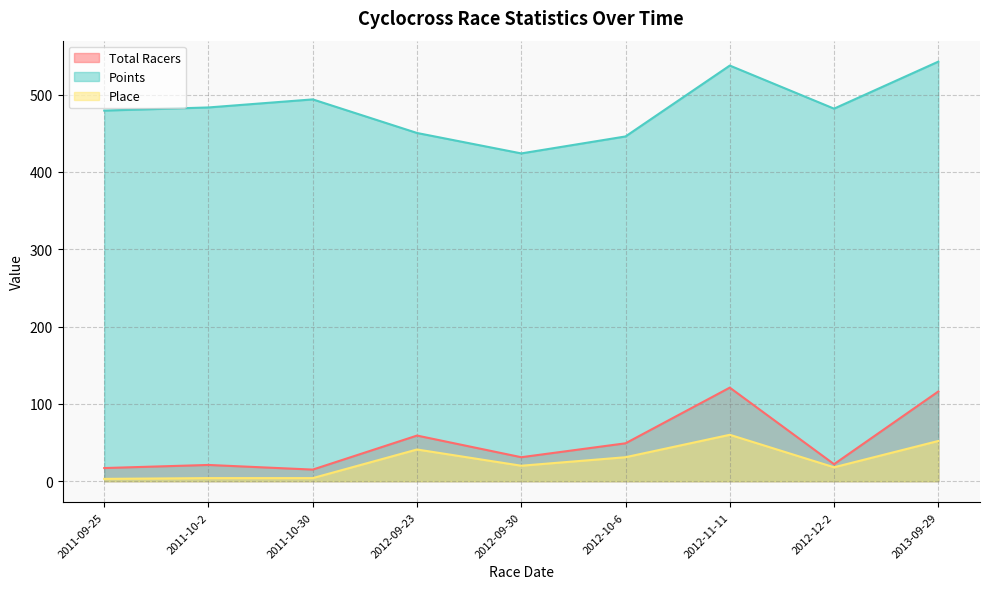

Reading left to right, extract all data points from this chart.

Total Racers: 17.0	21.0	15.0	59.0	31.0	49.0	121.0	22.0	116.0
Points: 479.2	483.3	493.7	450.3	423.9	445.8	537.5	481.7	542.5
Place: 3.0	4.0	4.0	41.0	20.0	31.0	60.0	18.0	52.0